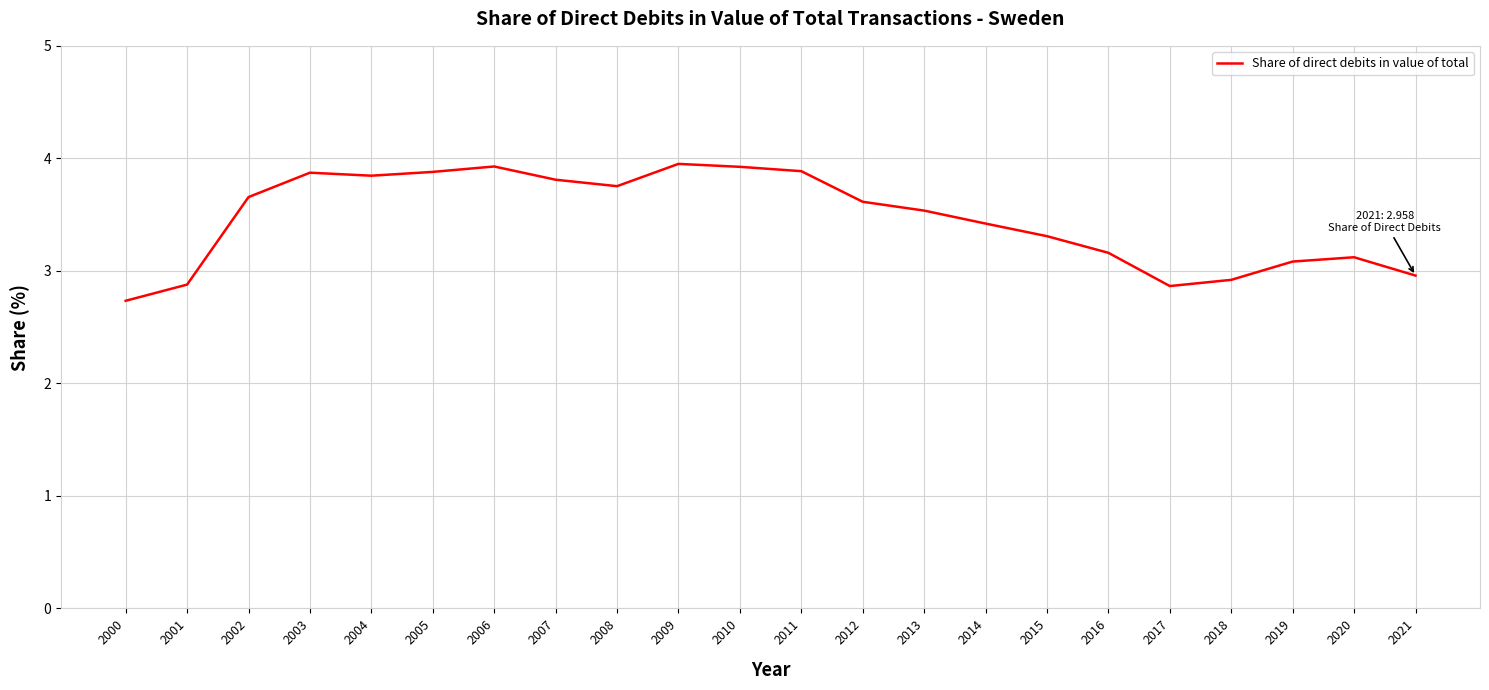

Count the number of values greater than 3.

17